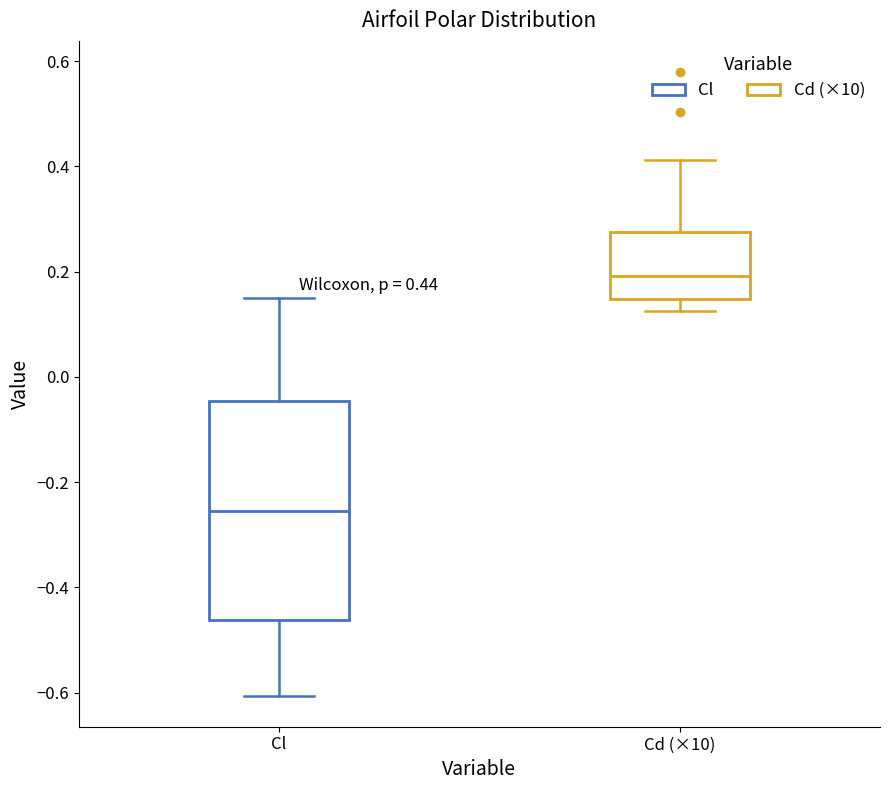

Which box has the lowest median line?

Cl